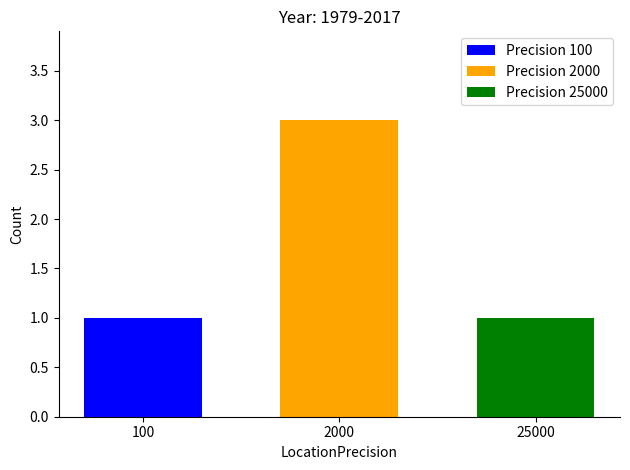

Is it true that Precision 2000 equals 4 at 2000?

False